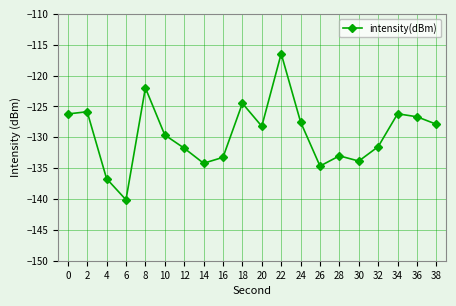

What is the sum of all values?

-2590.2